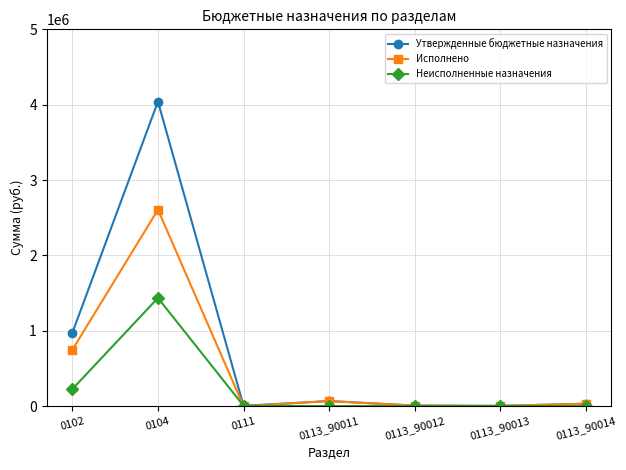

In Исполнено, how many points are higher than both neighbors (excluding endpoints)?

2